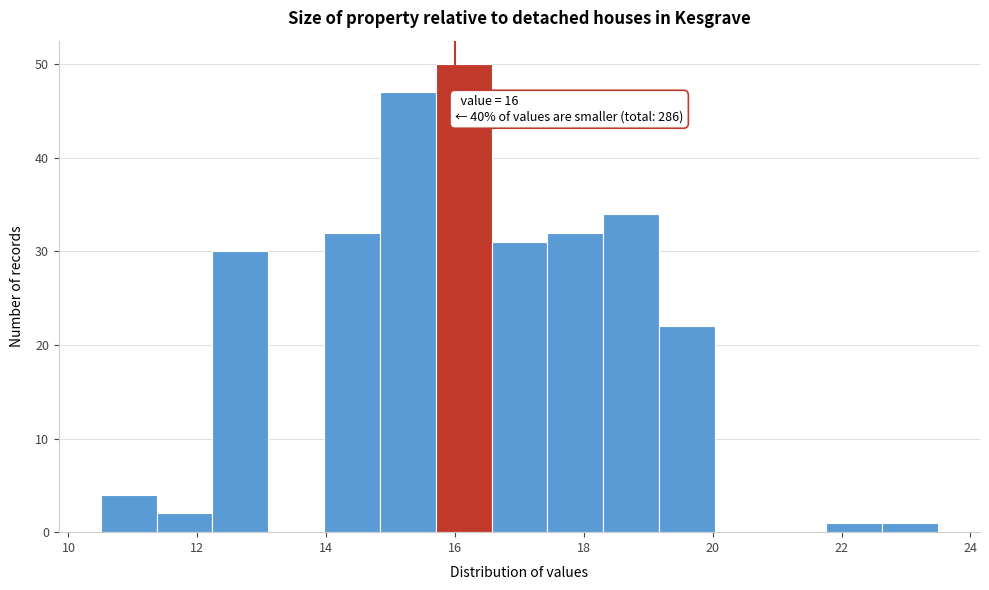

Over which range of the x-axis is the bar tallest?

15.8 to 16.6